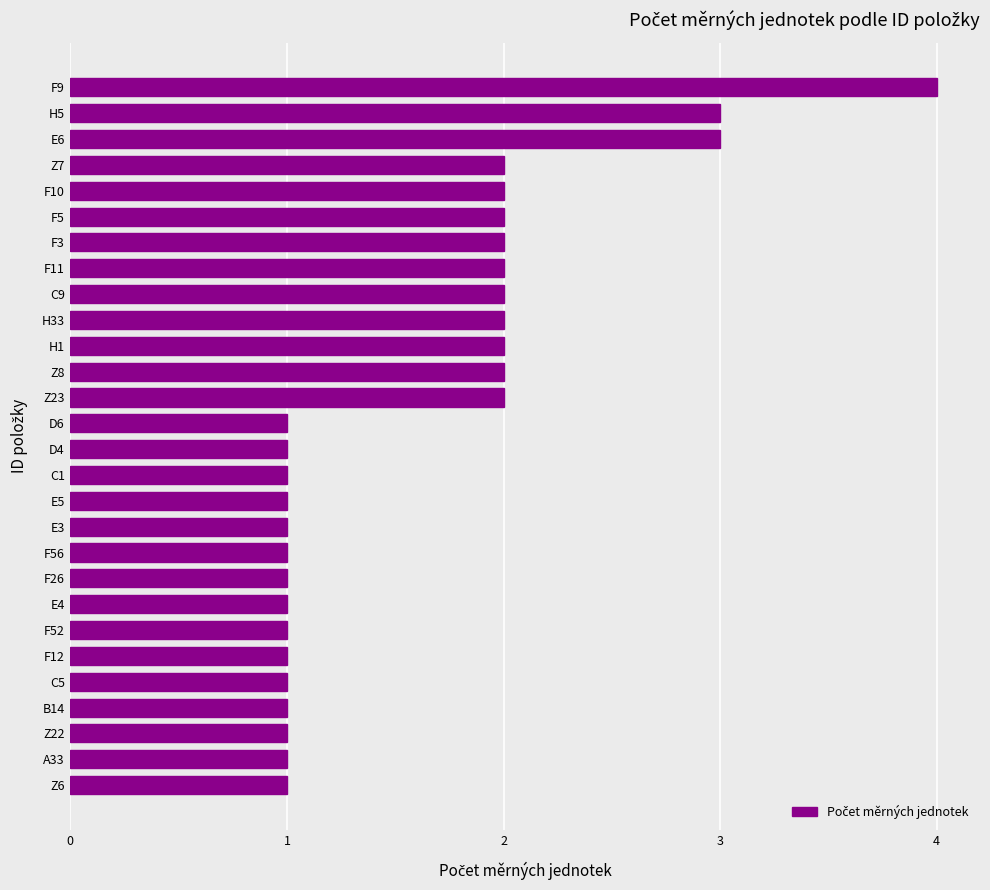

What is the smallest value displayed?

1